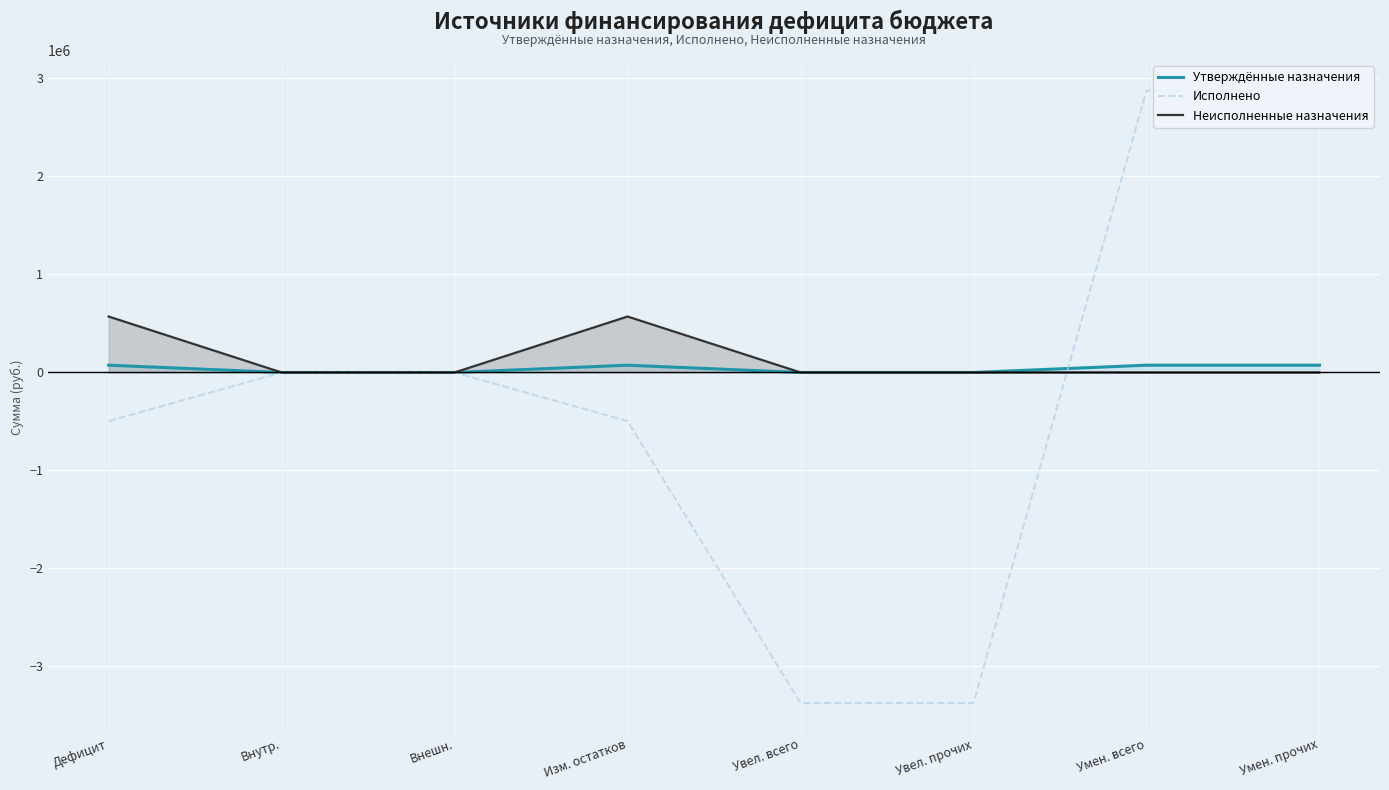

At which label does Утверждённые назначения reach its peak?

Дефицит